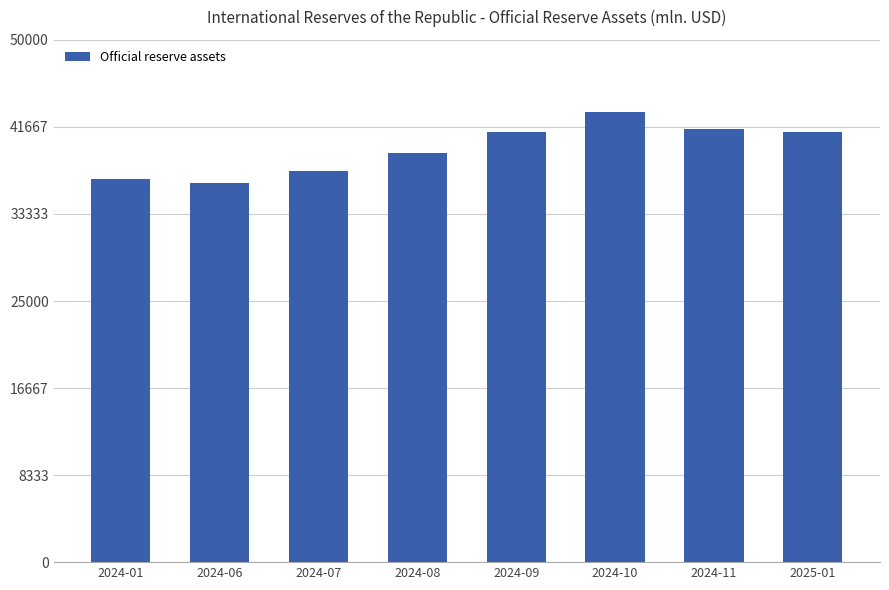

What is the sum of the values at 2025-01 and 2024-01?

77815.9